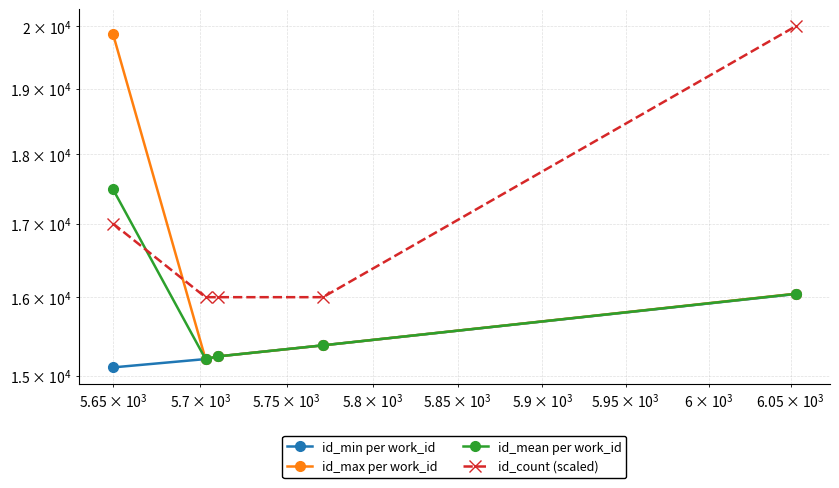

At how many categories does at least one series exceed 18622?

2